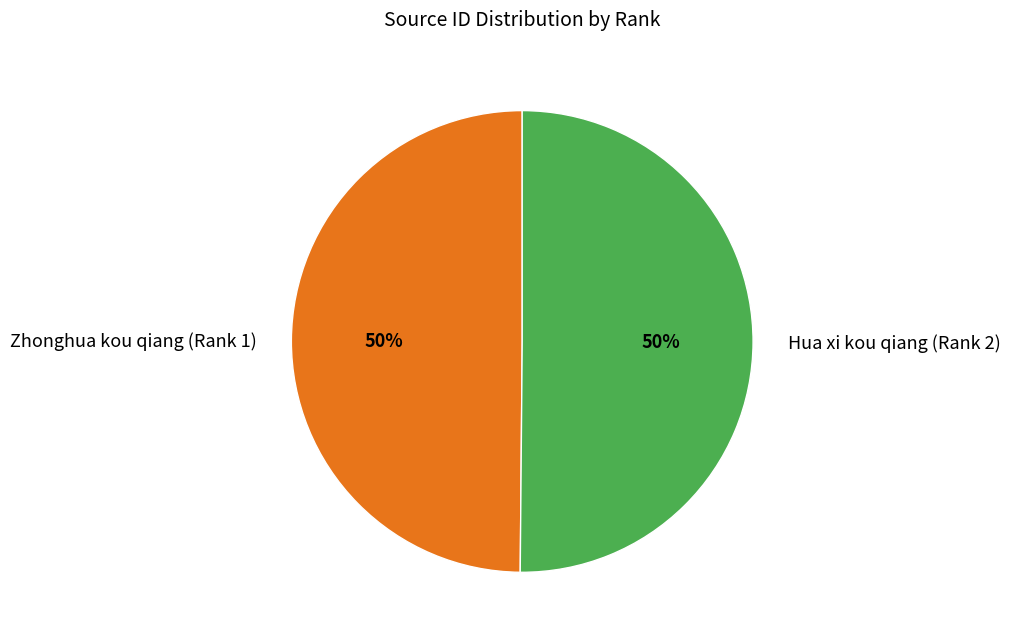

What is the ratio of the value at Zhonghua kou qiang (Rank 1) to the value at Hua xi kou qiang (Rank 2)?

1.0